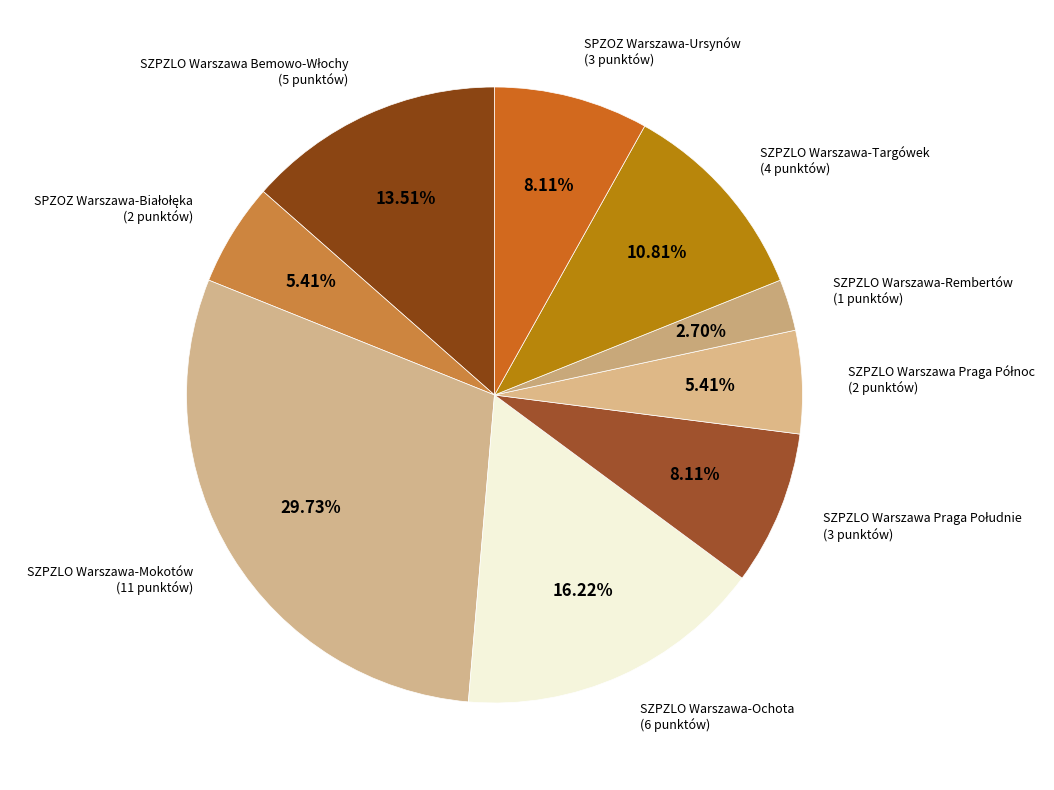

How many slices are in this pie chart?

9